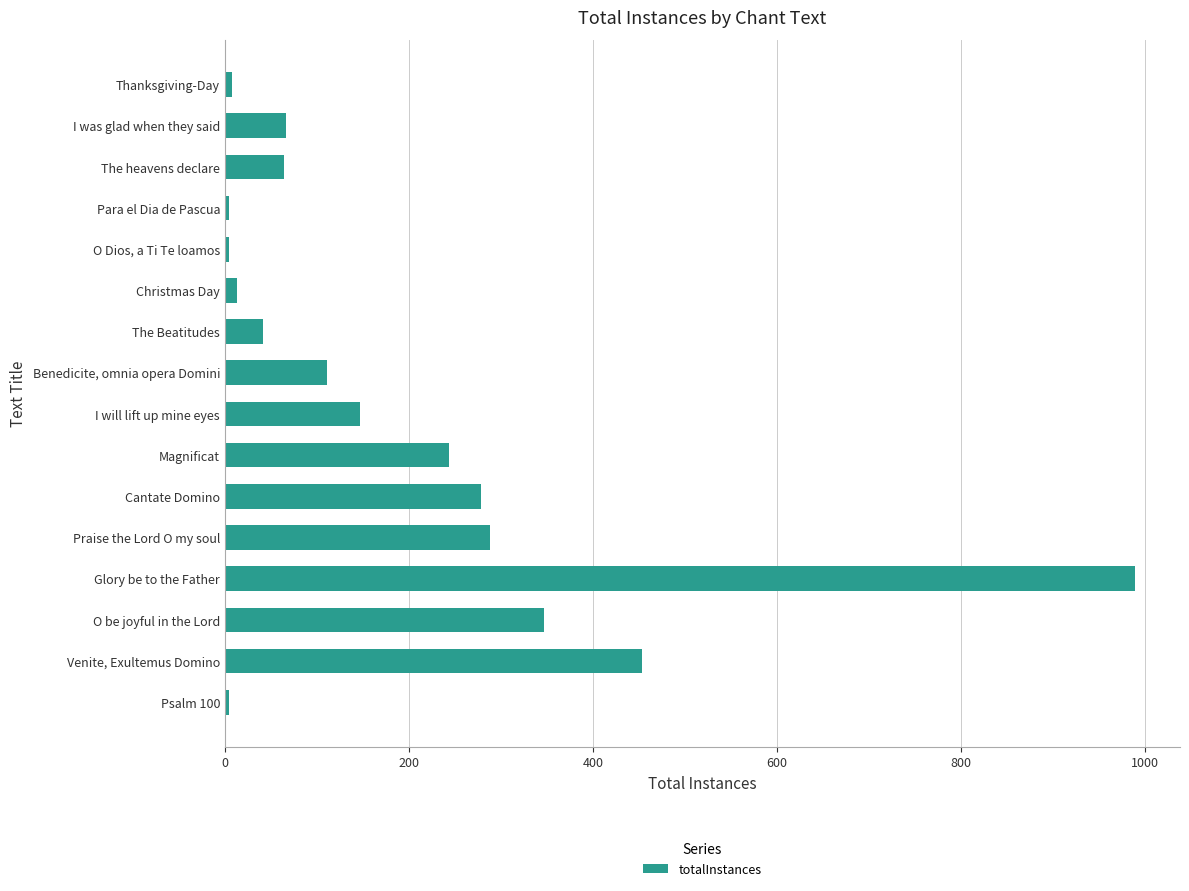

What is the sum of the values at Glory be to the Father and I was glad when they said?

1055